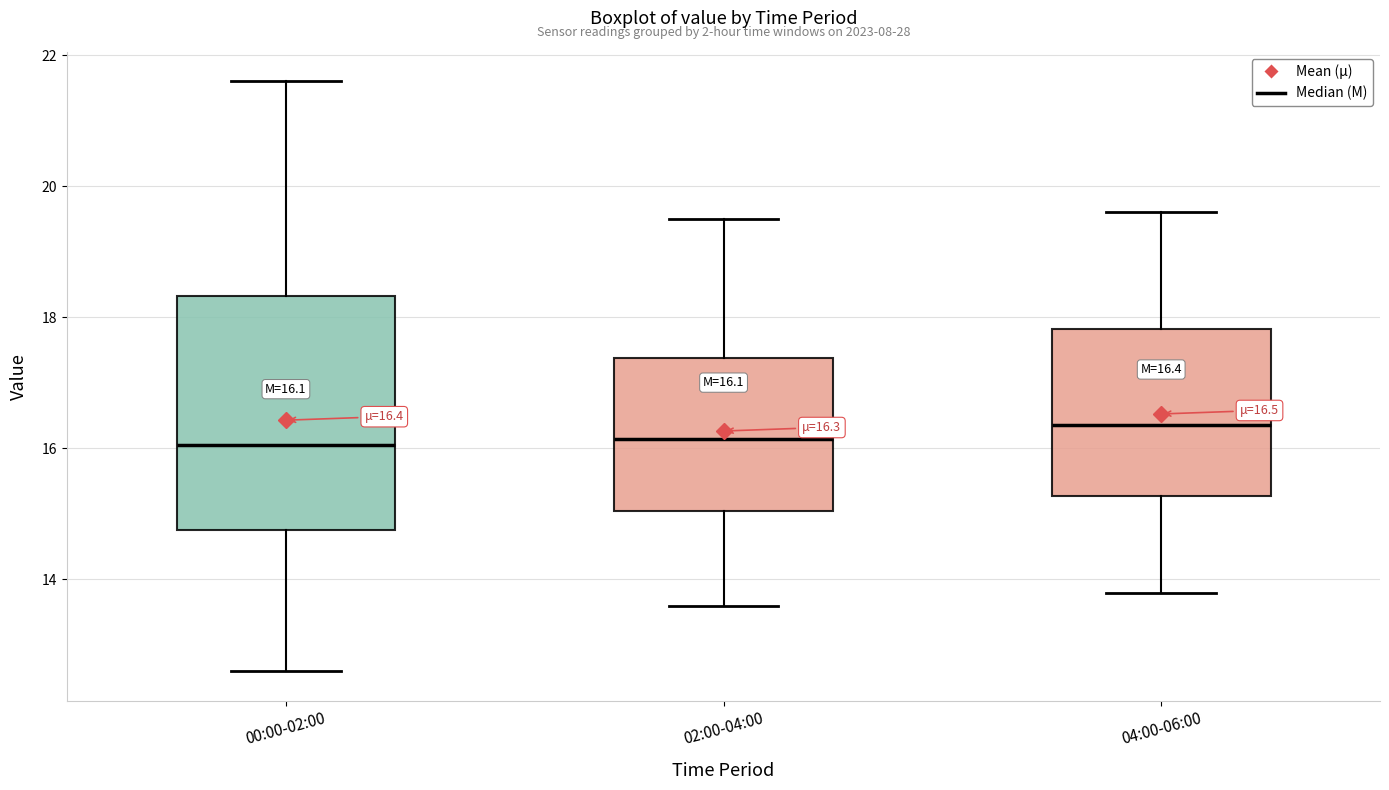

Comparing the boxes themselves (not the whiskers), which one is the tallest?

00:00-02:00